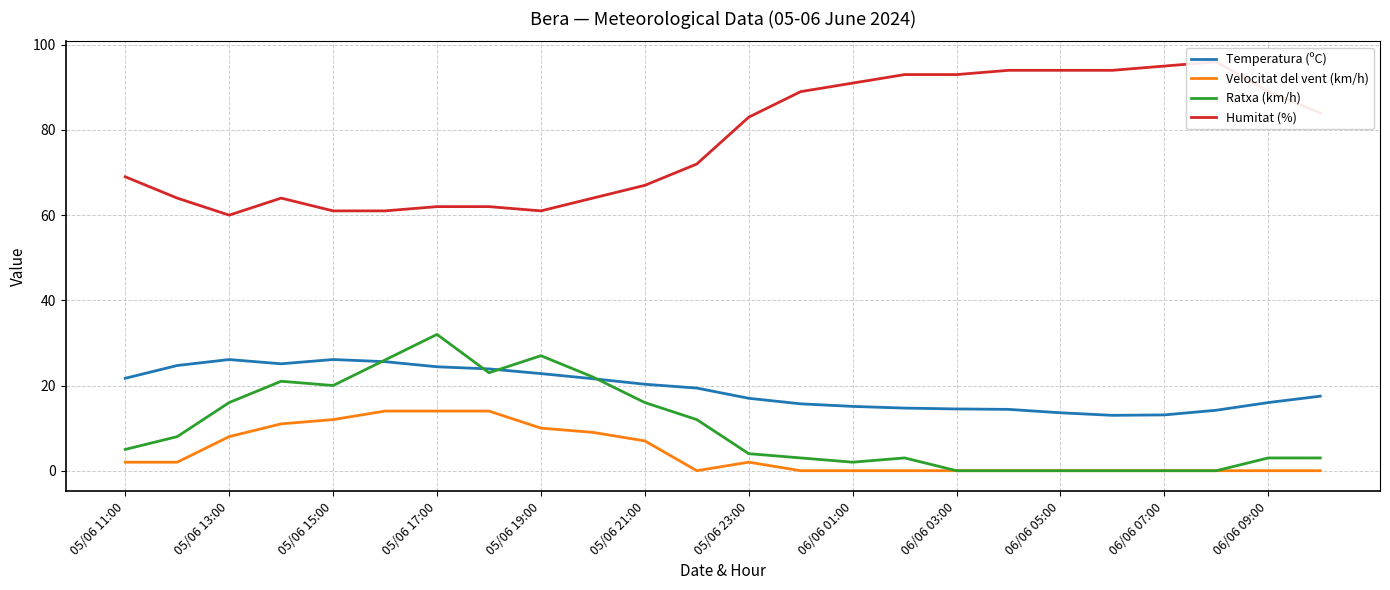

True or false: Temperatura (ºC) and Velocitat del vent (km/h) cross at least once.

False